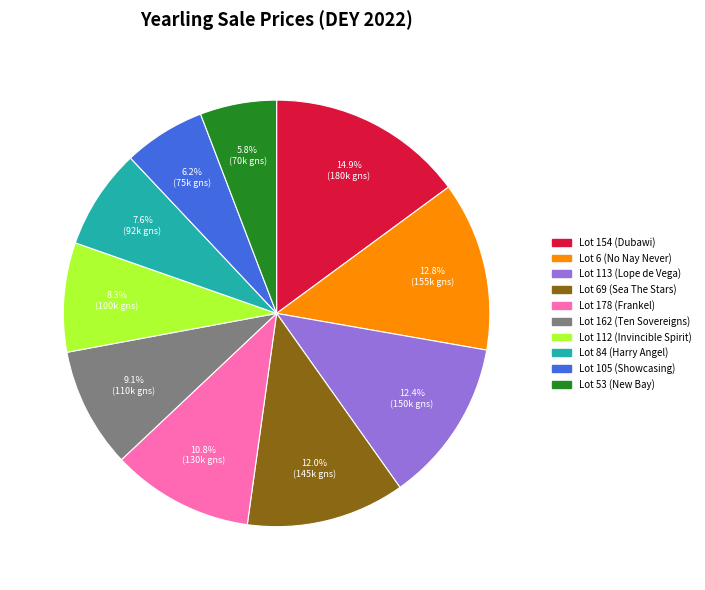

Count the number of slices in the pie.

10